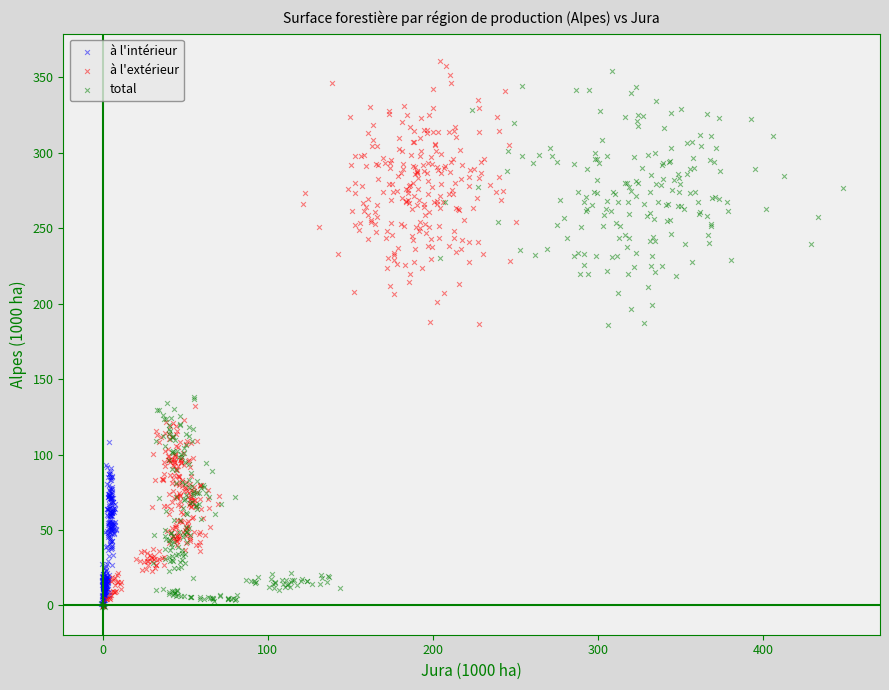

Which series has the largest Y range (max minus min)?

à l'extérieur